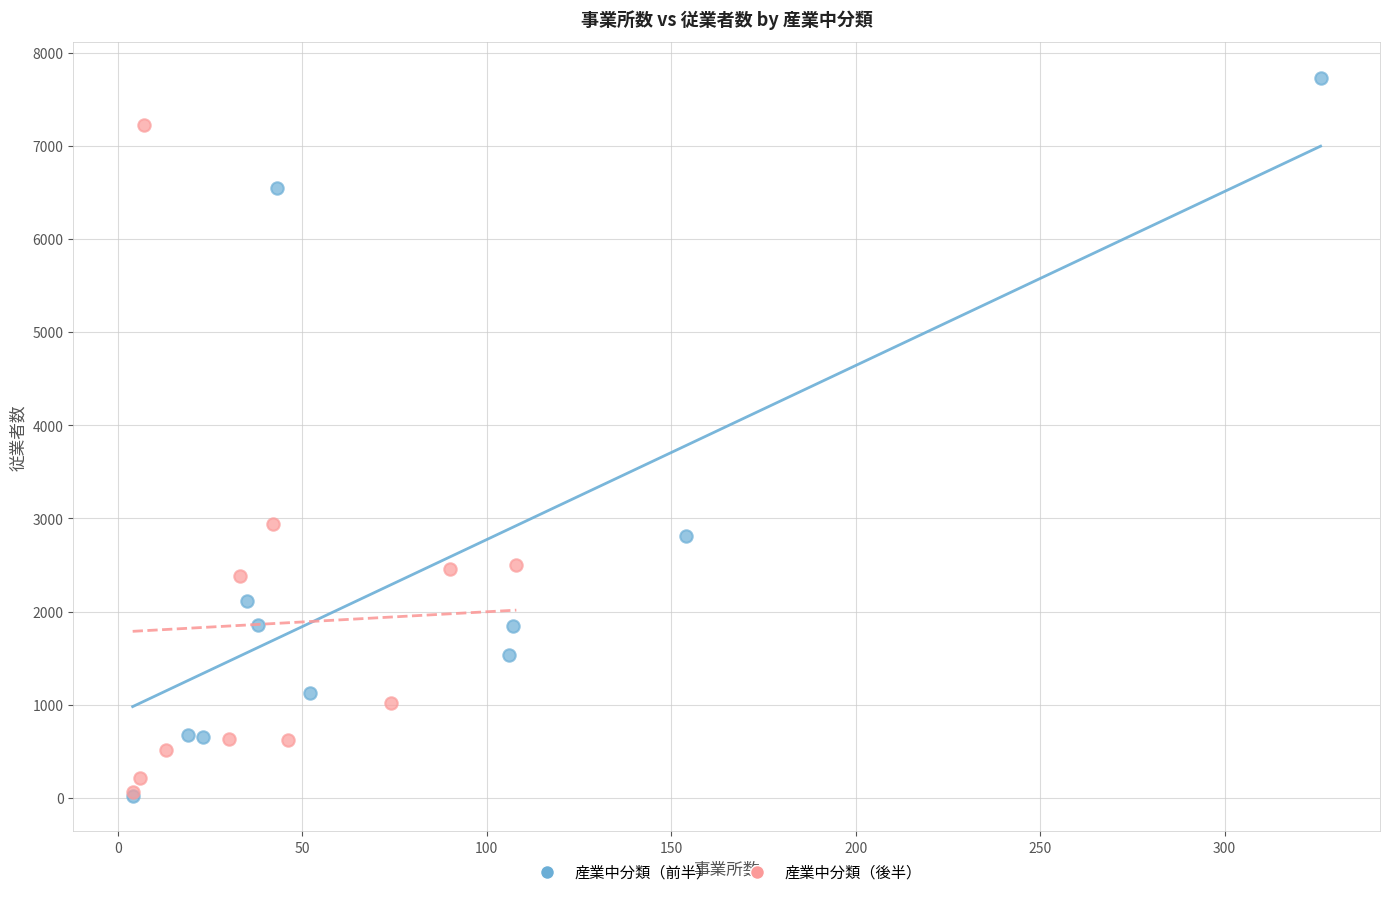

Which series reaches the maximum Y coordinate?

産業中分類（前半）